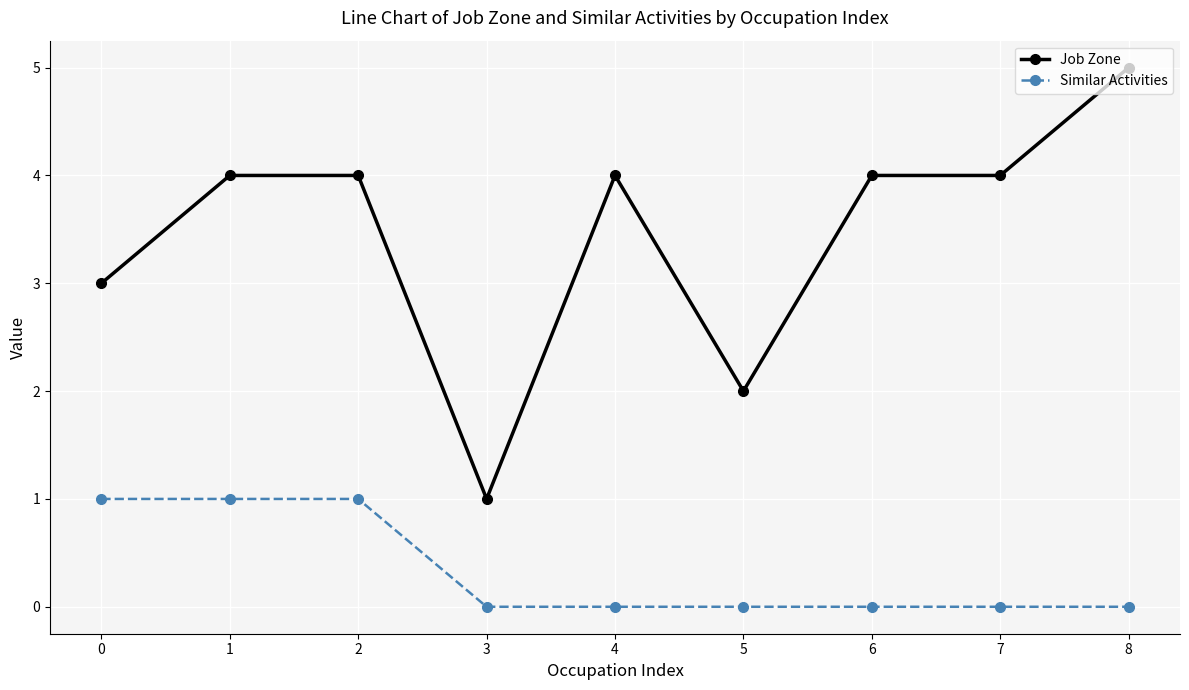

Does the chart display data point markers on the line(s)?

Yes